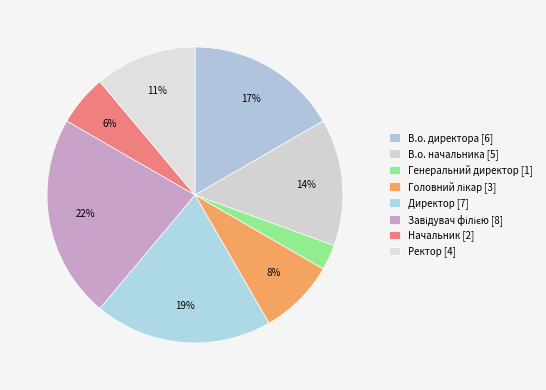

Approximately how many times larger is the value at Завідувач філією compared to Генеральний директор?

8.0